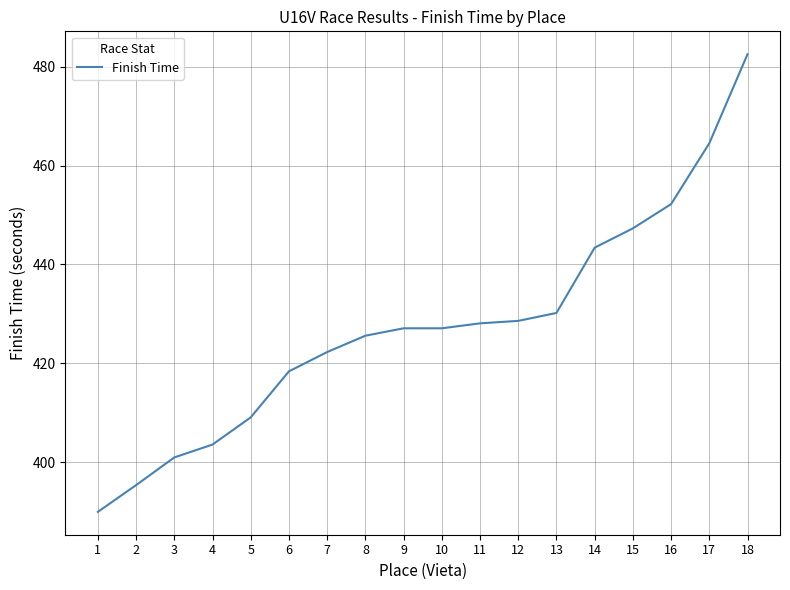

The value at 11 is 428.1. True or false?

True